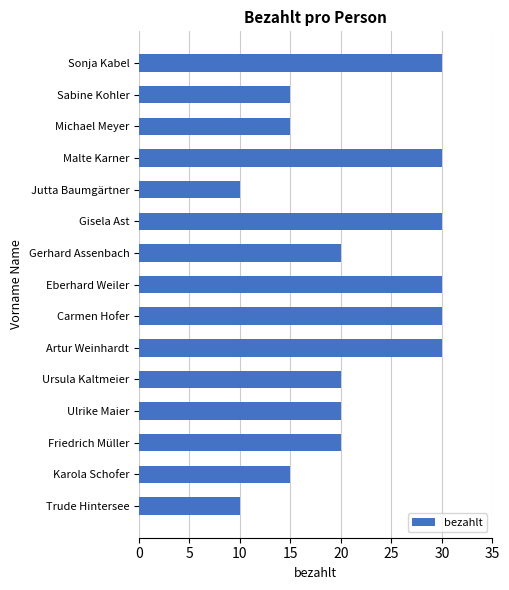

What is the difference between the maximum and minimum values?

20